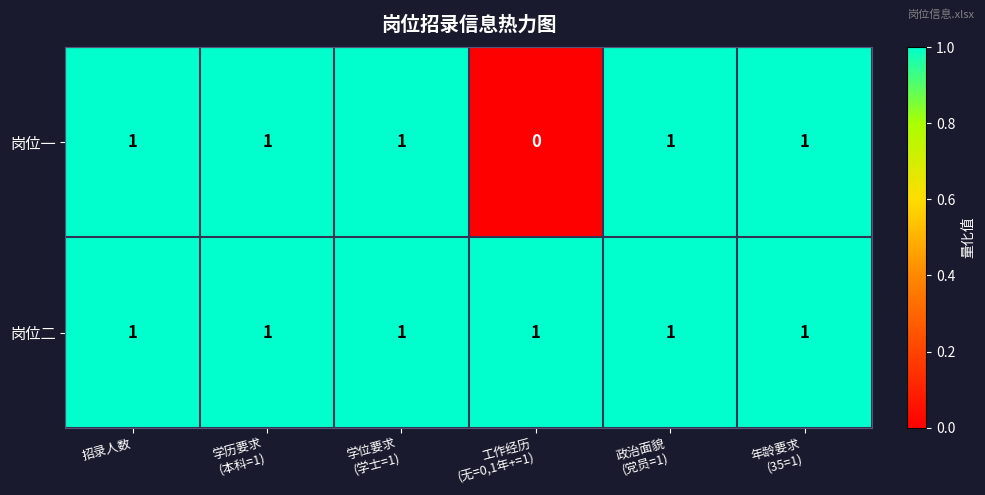

Is it true that 岗位二 equals 1 at 招录人数?

True